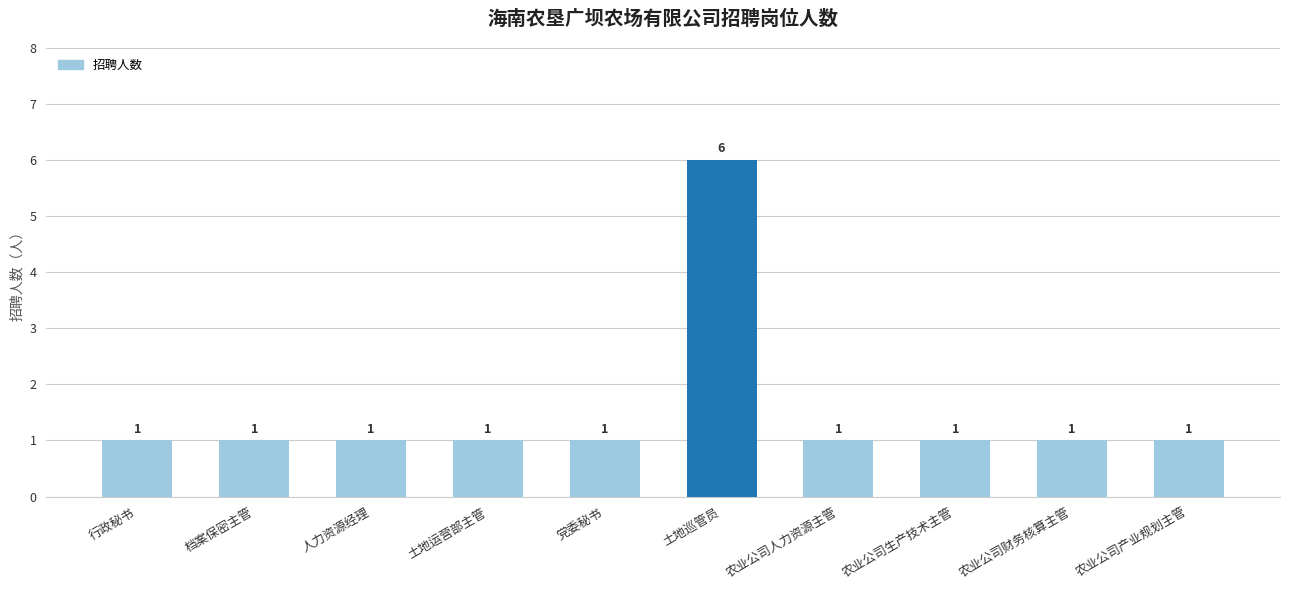

What is the label of the 10th bar from the left?

农业公司产业规划主管